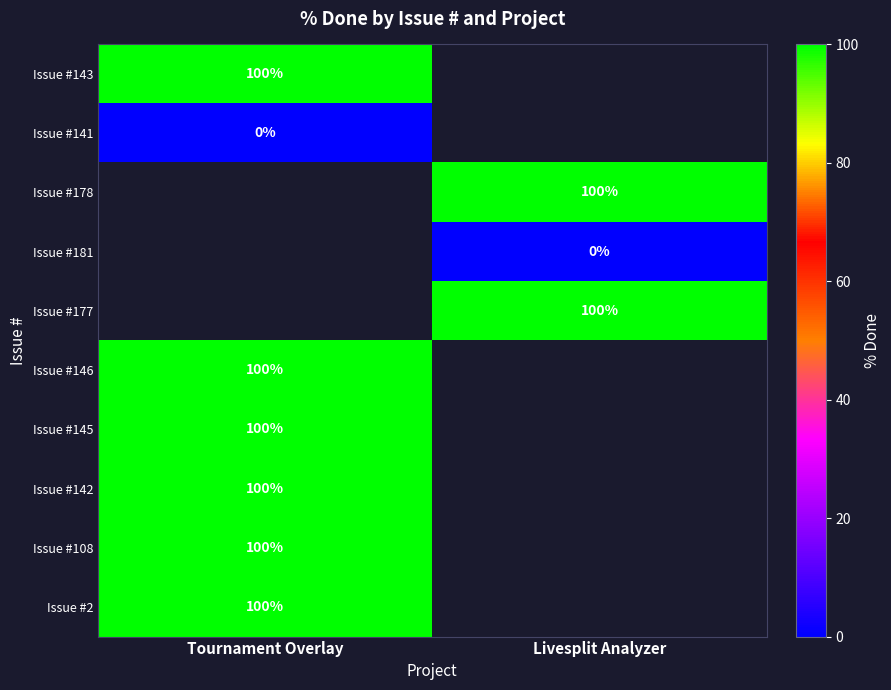

What is the difference between the highest and lowest values at Tournament Overlay?

100.0